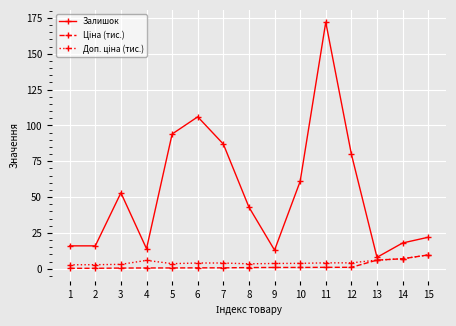

What is the total value across all series at 12?

85.2